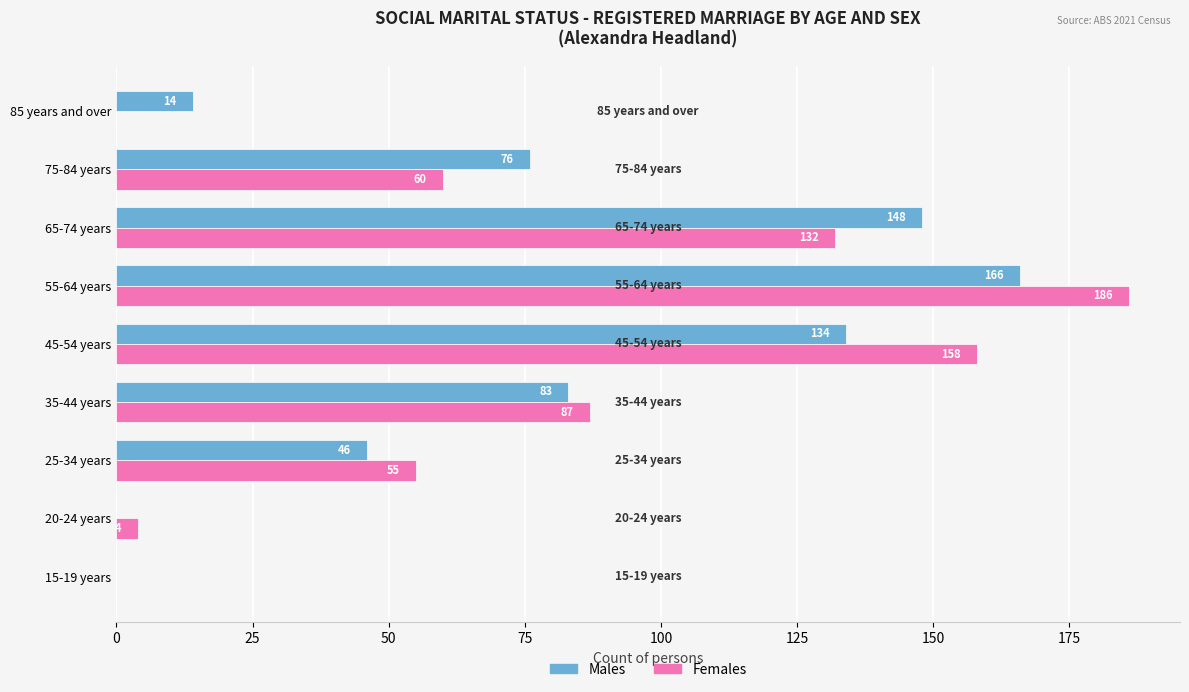

What is the sum of the Females values at 35-44 years and 55-64 years?

273